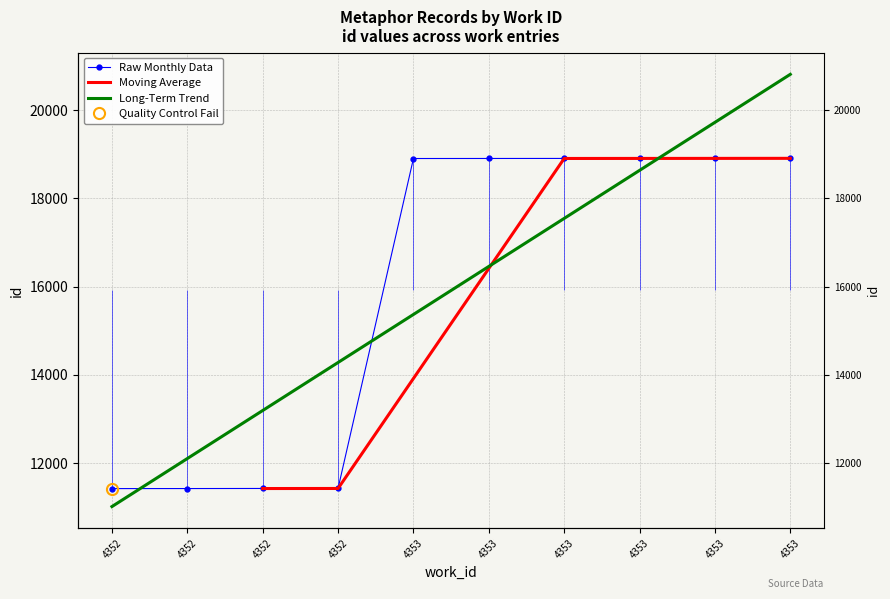

Which has a higher value, 4353 or 4352?

4353